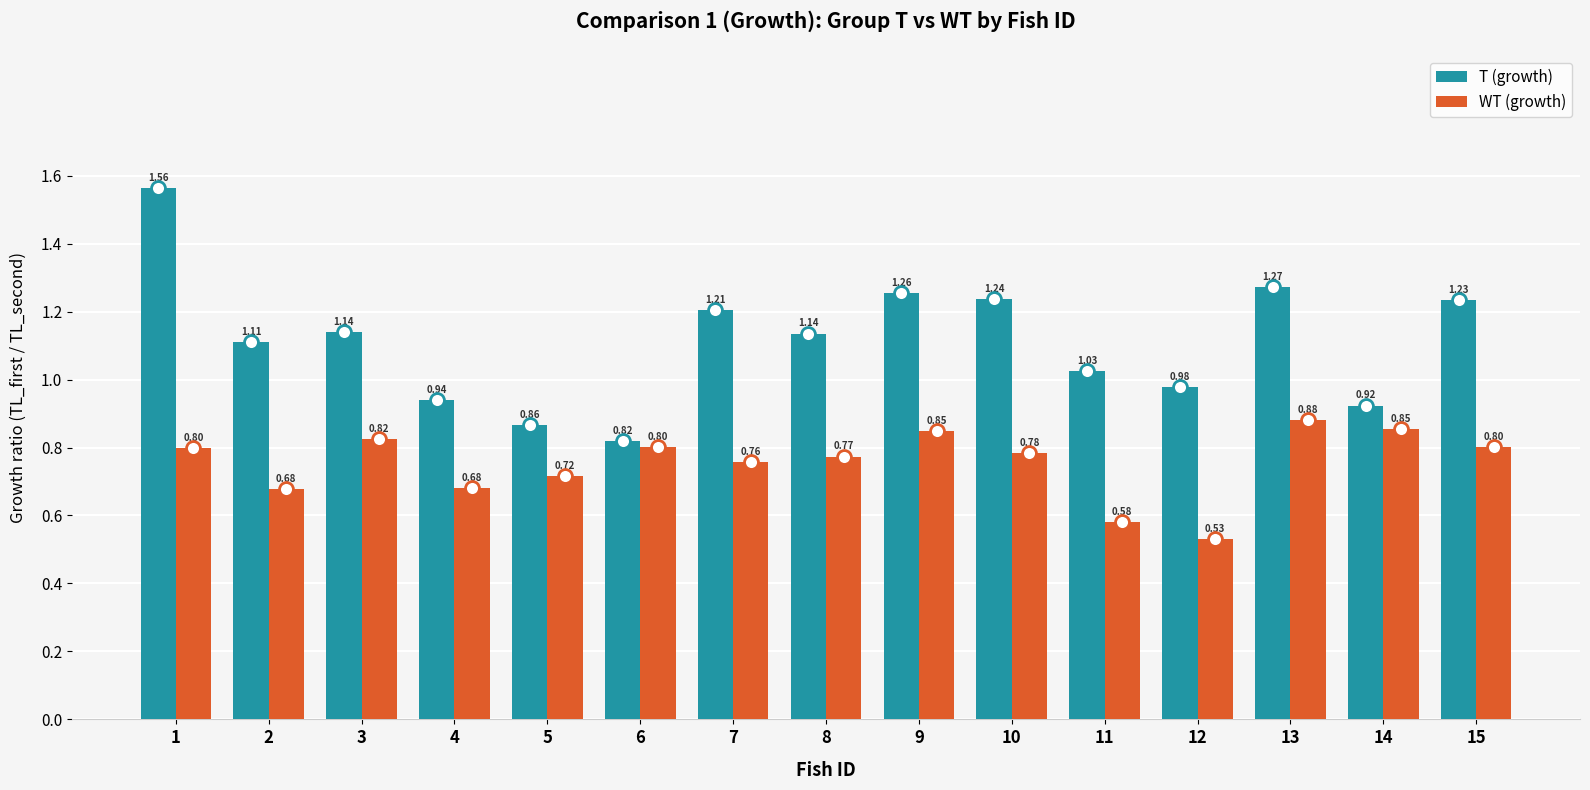

Is it true that T (growth) equals 0.4 at 2?

False